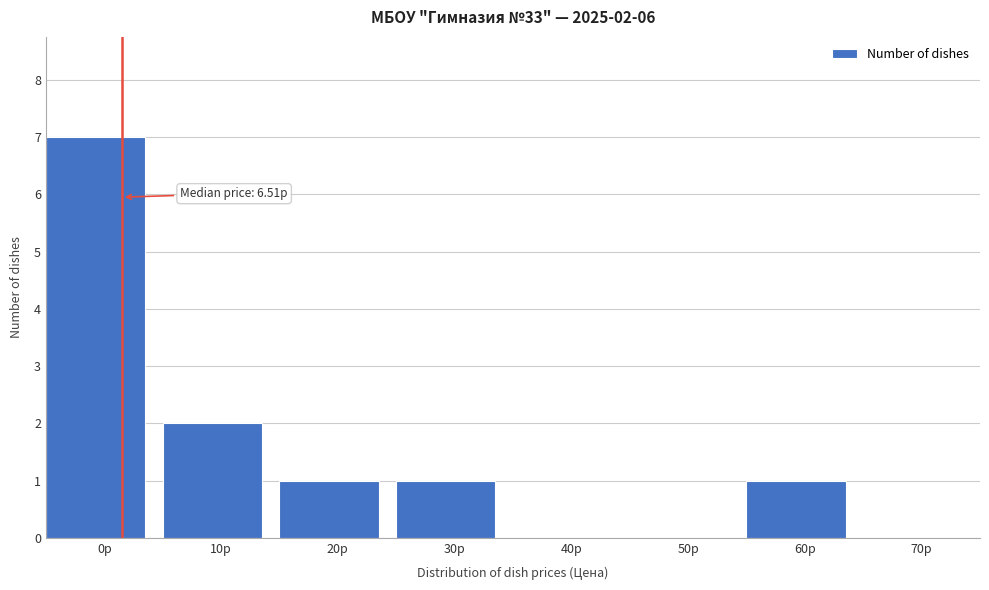

Reading left to right, extract all data points from this chart.

0р=7	10р=2	20р=1	30р=1	40р=0	50р=0	60р=1	70р=0